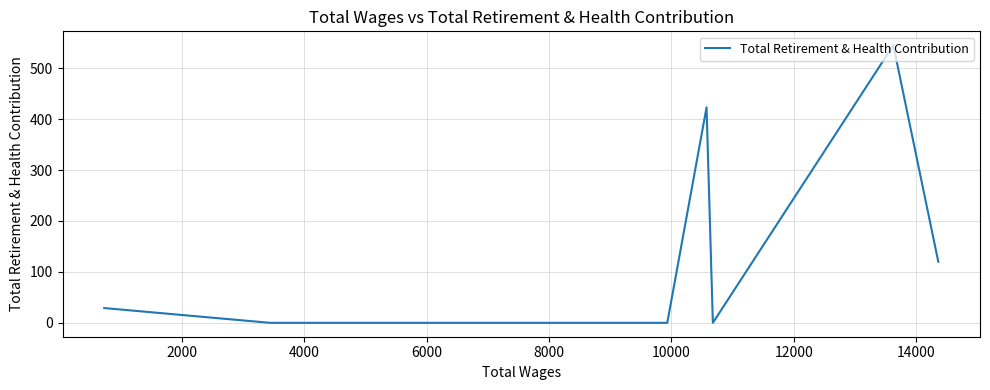

What is the average value?

96